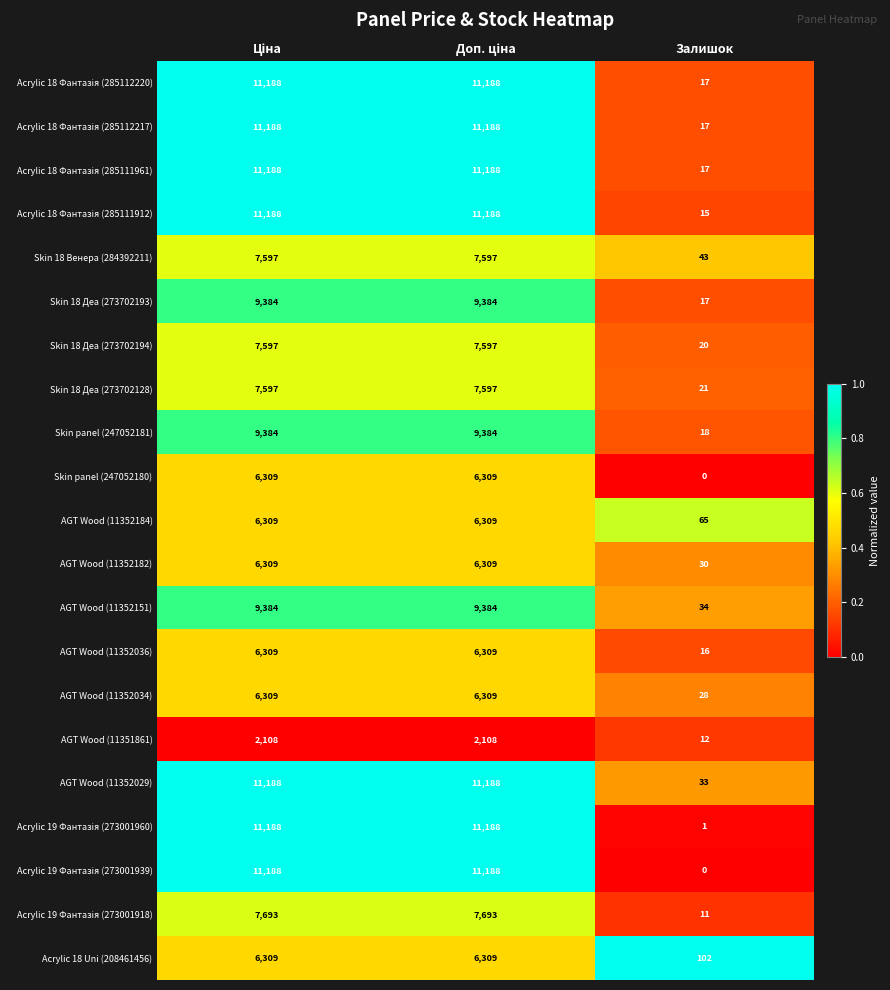

How many data points does each series have?

3